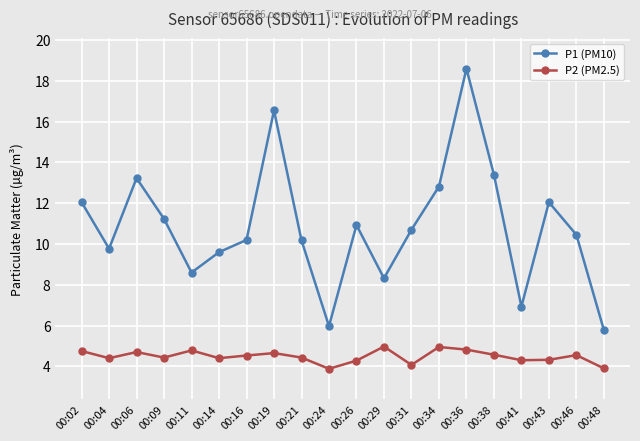

True or false: P1 (PM10) and P2 (PM2.5) cross at least once.

False